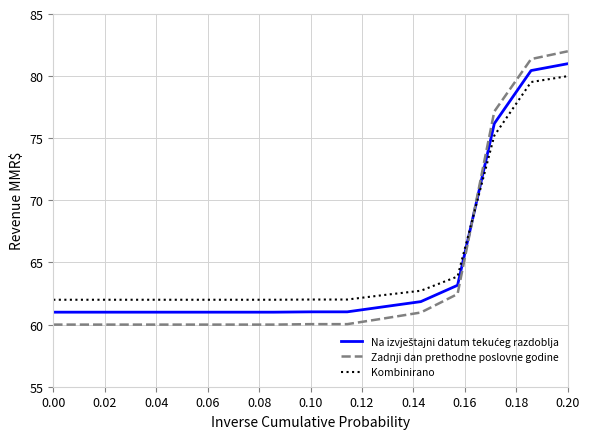

Which series has the largest range (max minus min)?

Zadnji dan prethodne poslovne godine